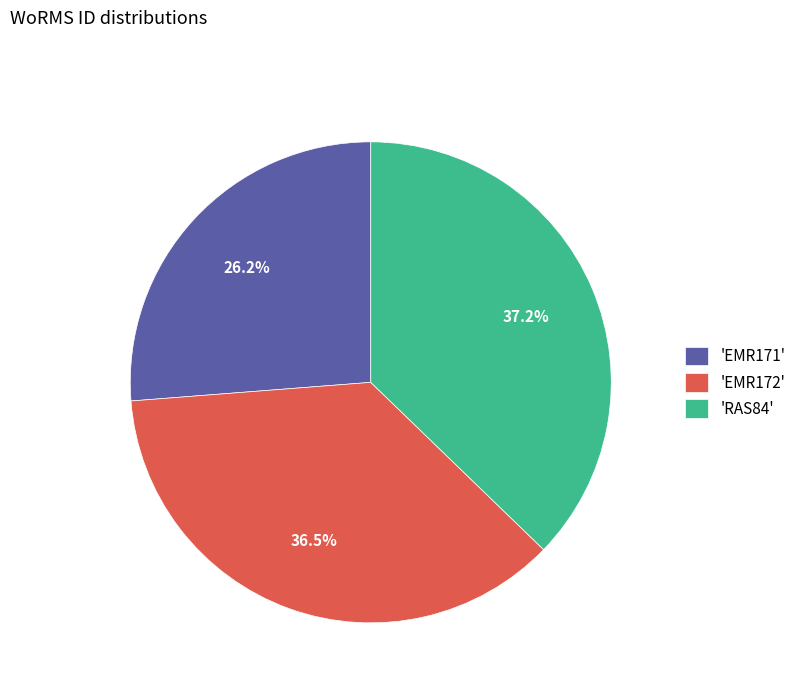

Approximately how many times larger is the value at 'RAS84' compared to 'EMR172'?

1.0